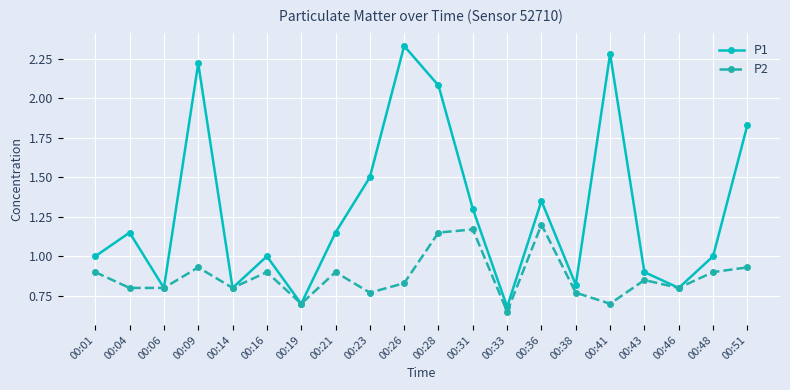

Where is P2 nearest to the value 0?

00:33